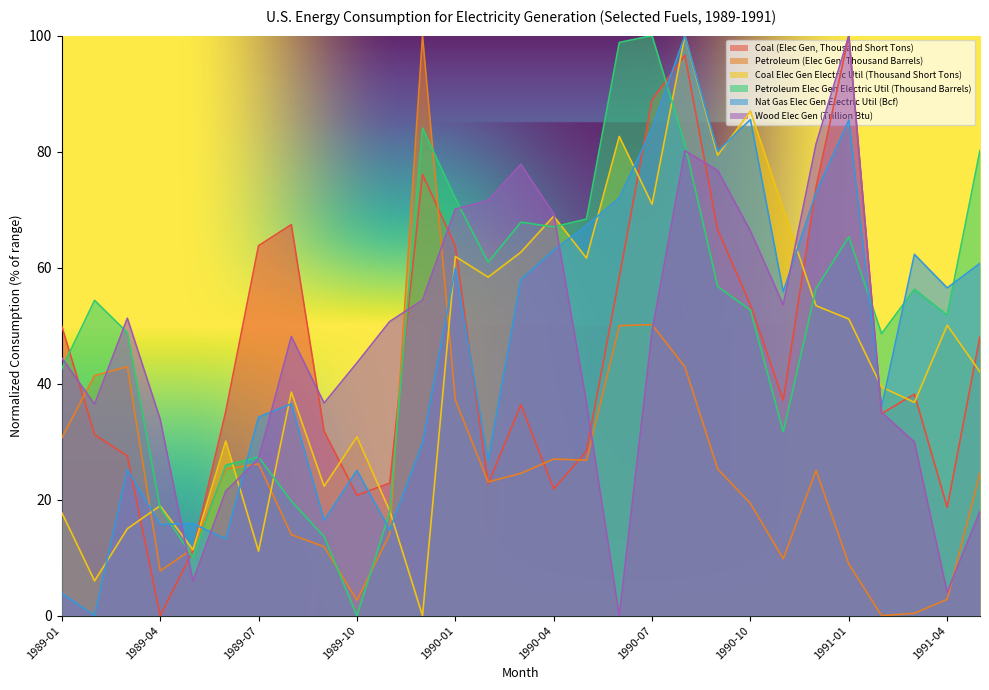

What is the sum of all Petroleum (Elec Gen, Thousand Barrels) values?

726.1